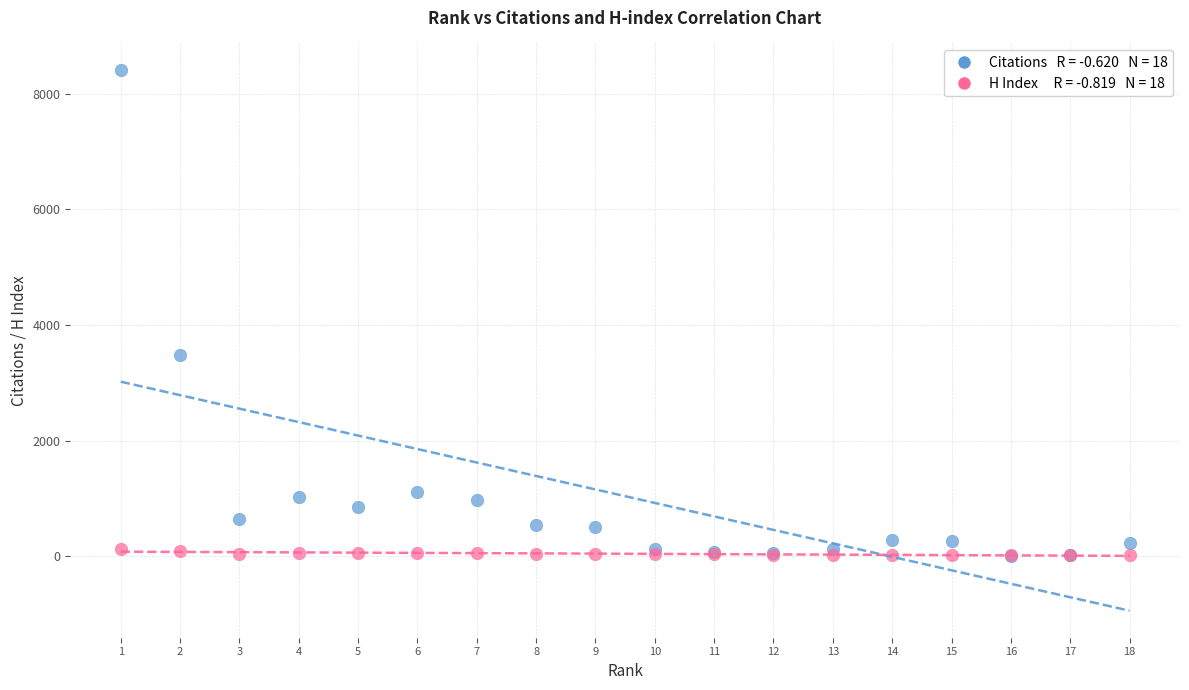

Across all series, what Y value is closest to 4203?

3479